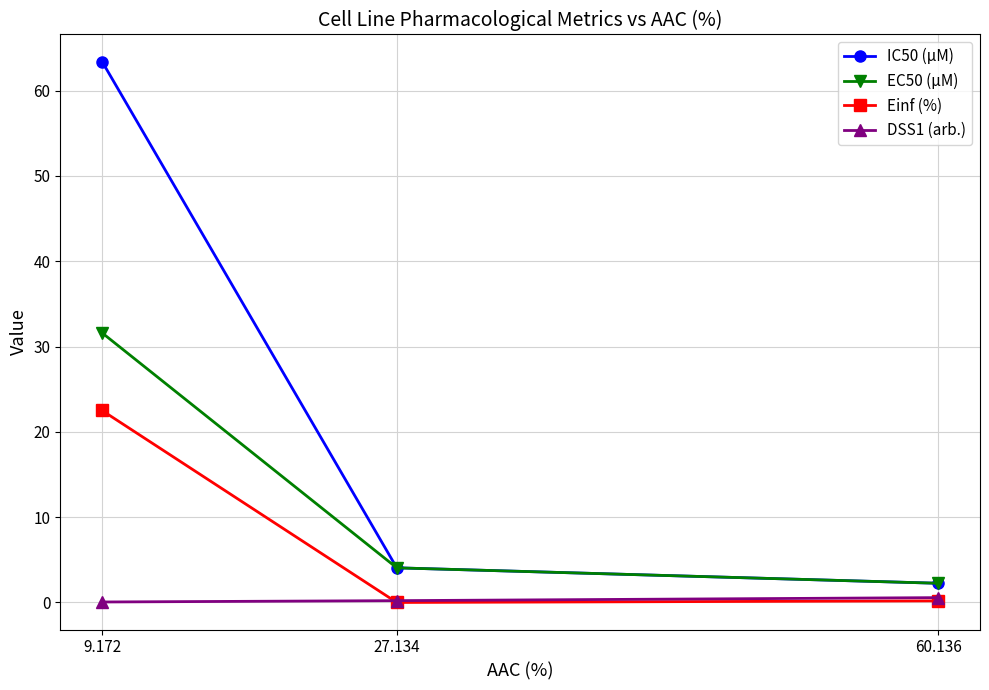

How many values in Einf (%) are above zero?

2